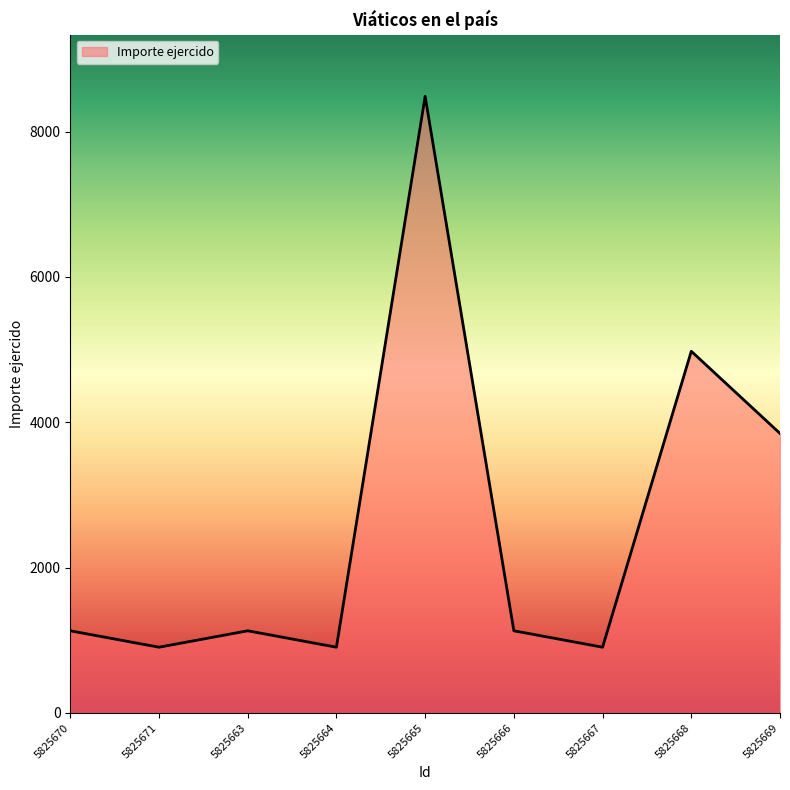

Where is the data nearest to the value 4695?

5825668